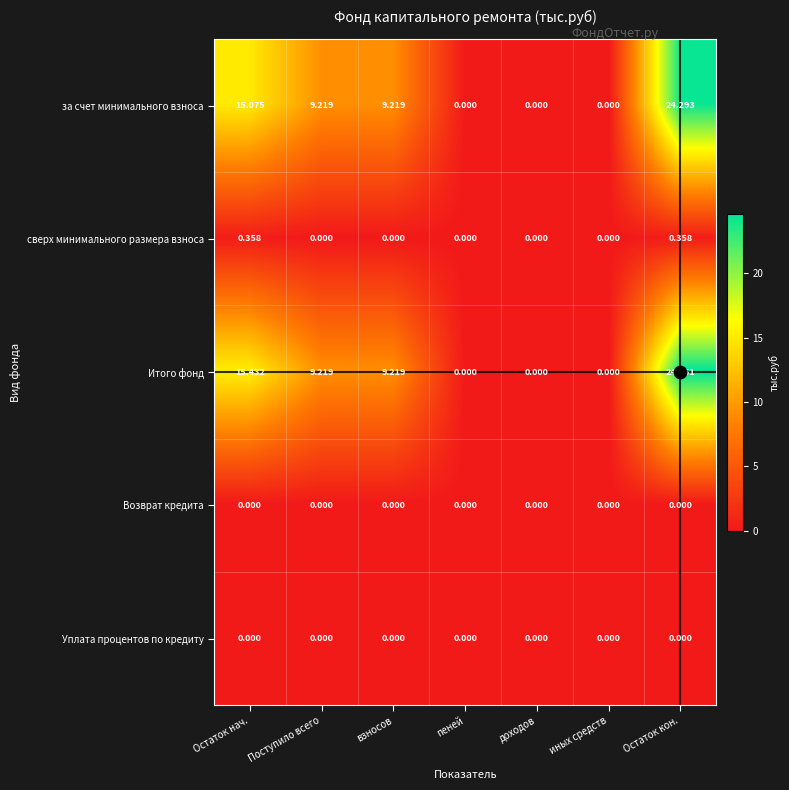

What is the difference between the highest and lowest values at Поступило всего?

9.2